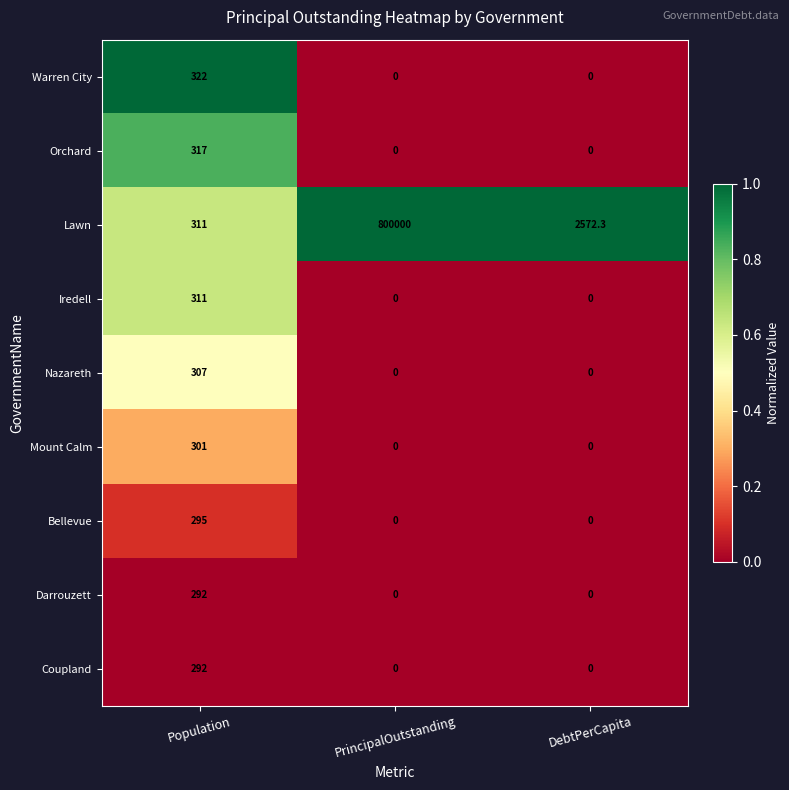

The Bellevue series shows 295.0 at Population. True or false?

True